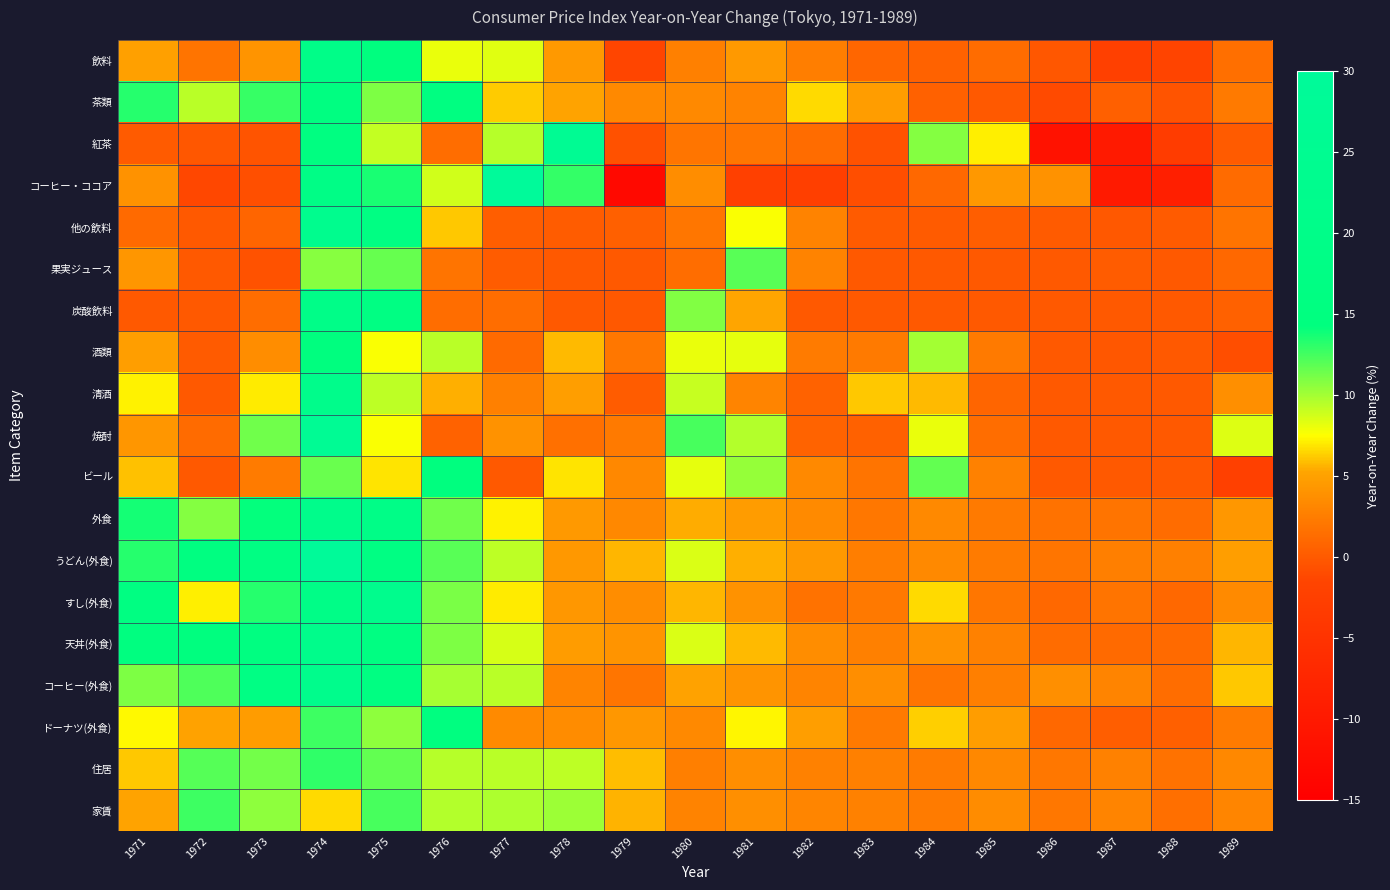

Reading left to right, extract all data points from this chart.

飲料: 1971=4.9	1972=1.8	1973=4.1	1974=20.0	1975=14.7	1976=8.1	1977=8.3	1978=4.5	1979=-1.4	1980=2.7	1981=4.5	1982=2.5	1983=0.9	1984=0.6	1985=1.3	1986=-0.2	1987=-2.4	1988=-1.6	1989=1.5
茶類: 1971=13.3	1972=9.4	1973=12.8	1974=15.5	1975=11.0	1976=15.5	1977=6.2	1978=5.2	1979=3.3	1980=3.3	1981=2.9	1982=6.6	1983=4.7	1984=0.5	1985=0.0	1986=-1.1	1987=0.4	1988=-0.4	1989=2.3
紅茶: 1971=0.1	1972=-0.2	1973=-0.4	1974=15.9	1975=9.1	1976=1.4	1977=9.5	1978=26.2	1979=-0.6	1980=1.9	1981=2.0	1982=1.3	1983=-0.5	1984=10.8	1985=7.1	1986=-11.4	1987=-9.8	1988=-3.1	1989=0.1
コーヒー・ココア: 1971=3.9	1972=-1.3	1973=-0.7	1974=18.9	1975=13.6	1976=8.8	1977=46.4	1978=12.9	1979=-13.0	1980=3.6	1981=-2.3	1982=-2.5	1983=-0.8	1984=1.0	1985=4.4	1986=3.9	1987=-9.8	1988=-8.9	1989=1.2
他の飲料: 1971=1.1	1972=0.0	1973=0.8	1974=23.0	1975=16.9	1976=6.1	1977=0.3	1978=0.2	1979=0.4	1980=2.0	1981=7.6	1982=2.9	1983=0.1	1984=0.1	1985=0.3	1986=0.1	1987=-0.1	1988=0.1	1989=1.8
果実ジュース: 1971=4.2	1972=0.0	1973=-0.5	1974=10.7	1975=11.6	1976=1.8	1977=0.2	1978=0.0	1979=0.0	1980=1.4	1981=11.9	1982=2.9	1983=0.0	1984=0.0	1985=0.0	1986=0.0	1987=0.2	1988=0.0	1989=1.0
炭酸飲料: 1971=0.0	1972=0.0	1973=1.4	1974=20.0	1975=16.9	1976=1.4	1977=1.4	1978=0.0	1979=-0.1	1980=10.9	1981=5.3	1982=0.0	1983=0.0	1984=0.0	1985=0.0	1986=0.0	1987=0.0	1988=0.0	1989=0.5
酒類: 1971=4.8	1972=0.1	1973=3.6	1974=14.3	1975=7.6	1976=9.4	1977=1.1	1978=5.8	1979=2.1	1980=8.1	1981=8.2	1982=2.4	1983=2.3	1984=10.0	1985=2.3	1986=0.0	1987=-0.2	1988=0.0	1989=-0.8
清酒: 1971=7.2	1972=0.0	1973=7.0	1974=21.4	1975=9.3	1976=5.5	1977=2.7	1978=4.8	1979=0.2	1980=9.0	1981=3.0	1982=0.6	1983=6.1	1984=5.8	1985=0.8	1986=0.0	1987=0.0	1988=0.0	1989=3.8
焼酎: 1971=4.2	1972=1.2	1973=11.3	1974=26.6	1975=7.6	1976=0.6	1977=3.9	1978=1.6	1979=2.3	1980=12.4	1981=9.6	1982=0.7	1983=0.5	1984=8.1	1985=1.4	1986=0.0	1987=0.0	1988=0.0	1989=8.4
ビール: 1971=6.0	1972=0.0	1973=2.4	1974=11.5	1975=6.8	1976=14.3	1977=0.0	1978=6.8	1979=3.2	1980=8.2	1981=10.4	1982=3.3	1983=1.8	1984=11.7	1985=2.8	1986=0.0	1987=0.0	1988=0.0	1989=-2.4
外食: 1971=13.7	1972=10.8	1973=14.1	1974=21.5	1975=19.2	1976=11.3	1977=7.2	1978=4.5	1979=3.2	1980=5.4	1981=4.6	1982=3.4	1983=2.1	1984=3.3	1985=2.3	1986=1.7	1987=1.8	1988=1.3	1989=4.3
うどん(外食): 1971=13.3	1972=15.8	1973=16.8	1974=29.6	1975=17.1	1976=11.9	1977=9.3	1978=4.4	1979=5.7	1980=8.5	1981=5.5	1982=4.5	1983=2.5	1984=3.3	1985=2.4	1986=1.9	1987=2.6	1988=2.7	1989=4.8
すし(外食): 1971=16.1	1972=7.1	1973=13.3	1974=19.1	1975=22.8	1976=11.1	1977=7.0	1978=4.3	1979=3.6	1980=5.7	1981=3.9	1982=1.7	1983=2.2	1984=6.6	1985=2.0	1986=1.0	1987=1.8	1988=1.0	1989=3.4
天丼(外食): 1971=15.4	1972=14.3	1973=15.7	1974=21.8	1975=16.2	1976=11.0	1977=8.6	1978=4.6	1979=4.1	1980=8.5	1981=5.8	1982=3.6	1983=2.7	1984=3.9	1985=2.8	1986=1.3	1987=1.1	1988=1.1	1989=5.7
コーヒー(外食): 1971=11.0	1972=12.2	1973=17.2	1974=22.1	1975=16.5	1976=9.9	1977=9.4	1978=3.0	1979=1.9	1980=5.1	1981=4.1	1982=3.0	1983=3.7	1984=1.9	1985=2.6	1986=3.8	1987=3.0	1988=1.4	1989=6.1
ドーナツ(外食): 1971=7.4	1972=5.1	1973=4.6	1974=12.6	1975=10.5	1976=14.8	1977=3.4	1978=3.5	1979=4.3	1980=3.3	1981=7.3	1982=4.8	1983=2.3	1984=6.3	1985=4.7	1986=1.0	1987=0.3	1988=0.4	1989=2.4
住居: 1971=6.1	1972=12.0	1973=11.2	1974=13.0	1975=11.7	1976=9.5	1977=9.4	1978=9.3	1979=5.9	1980=2.6	1981=3.7	1982=2.8	1983=2.7	1984=2.4	1985=3.2	1986=2.1	1987=2.8	1988=1.7	1989=3.2
家賃: 1971=5.2	1972=12.6	1973=10.5	1974=6.6	1975=12.4	1976=9.6	1977=9.7	1978=10.2	1979=5.6	1980=2.9	1981=3.8	1982=3.1	1983=2.8	1984=2.4	1985=3.5	1986=2.1	1987=3.0	1988=1.5	1989=3.1